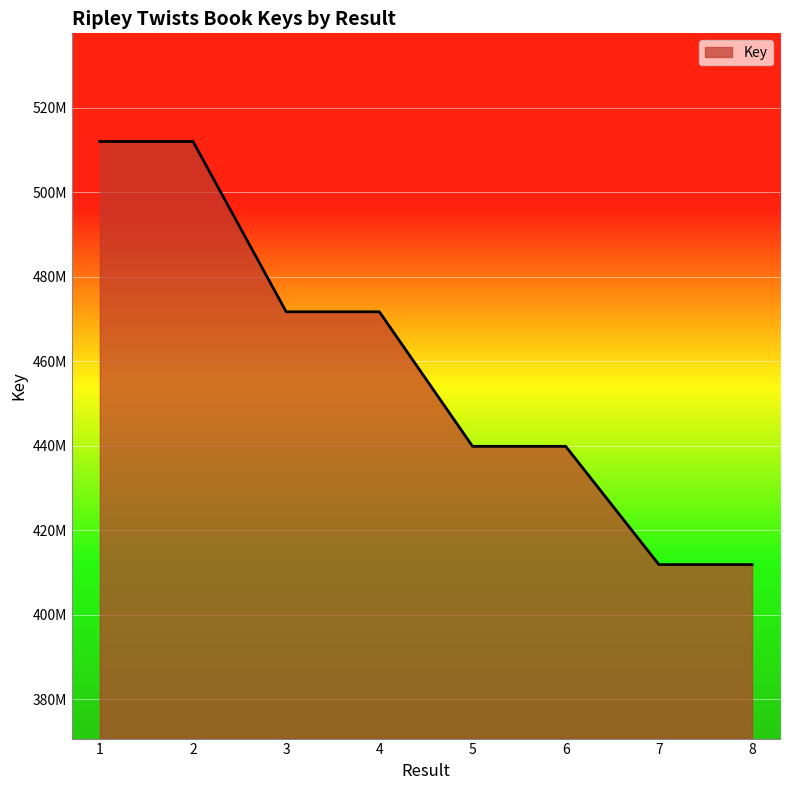

What is the smallest value displayed?

411890602